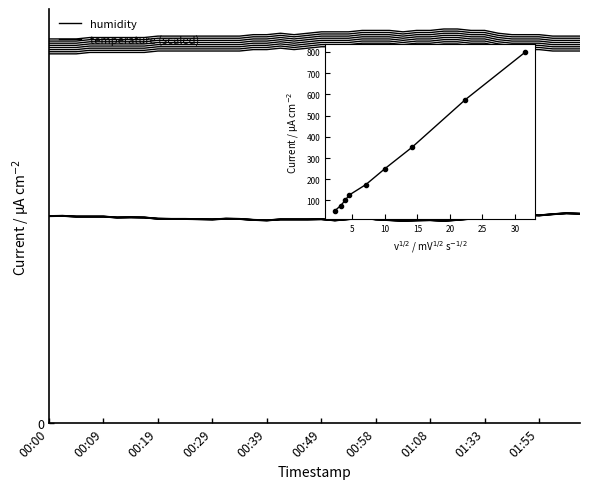

What is the spread (max minus min) of values at 00:43?

71.9